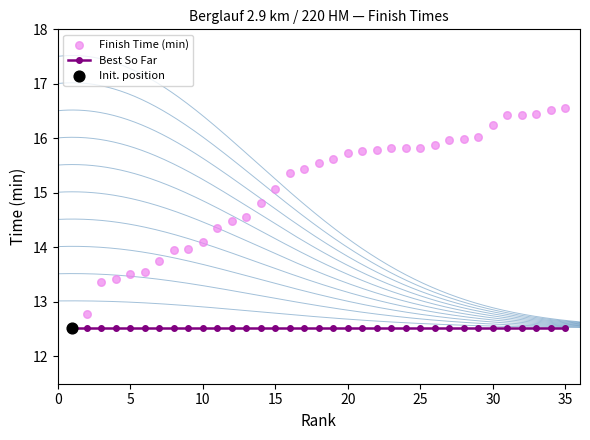

Which series has the largest total across all categories?

Finish Time (min)